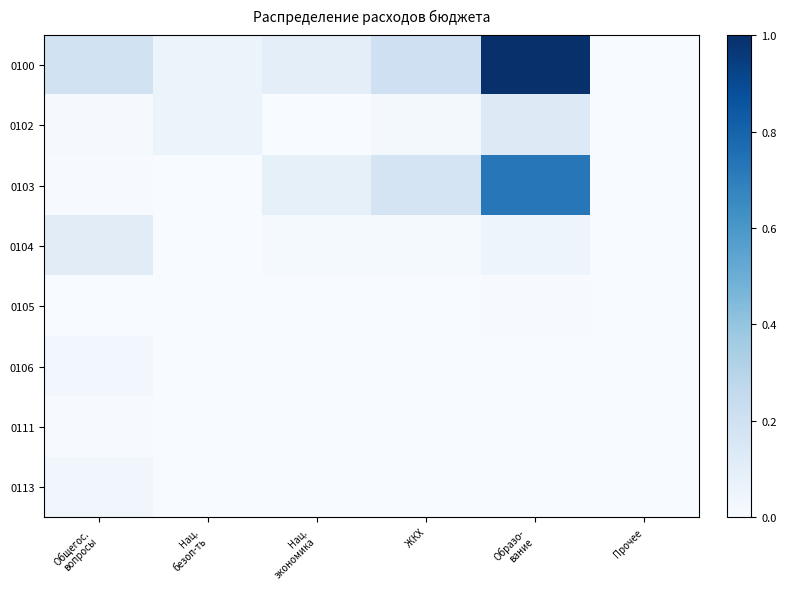

Which label corresponds to the largest value in the chart?

Образо-
вание